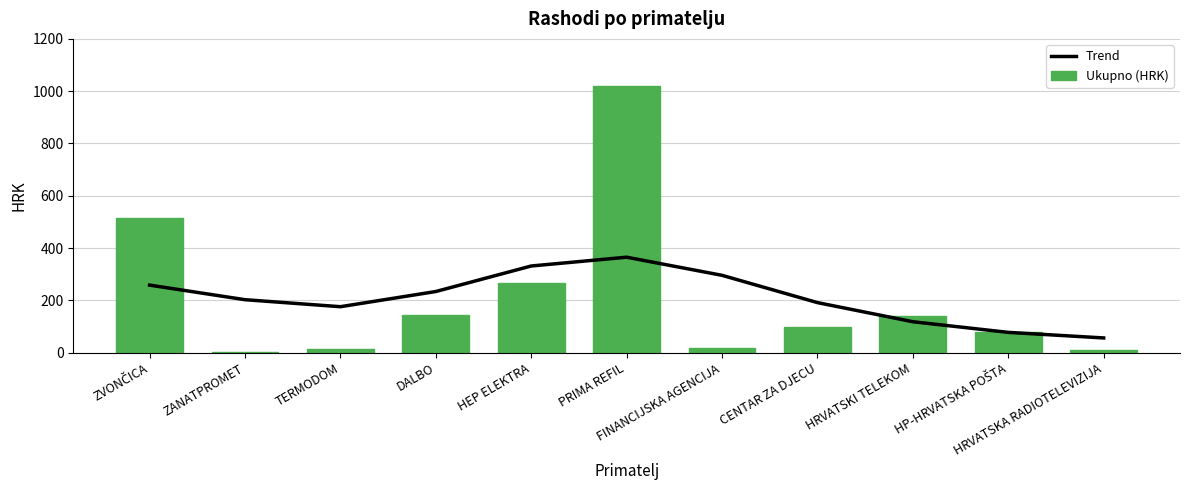

What is the maximum value for Trend?

365.0